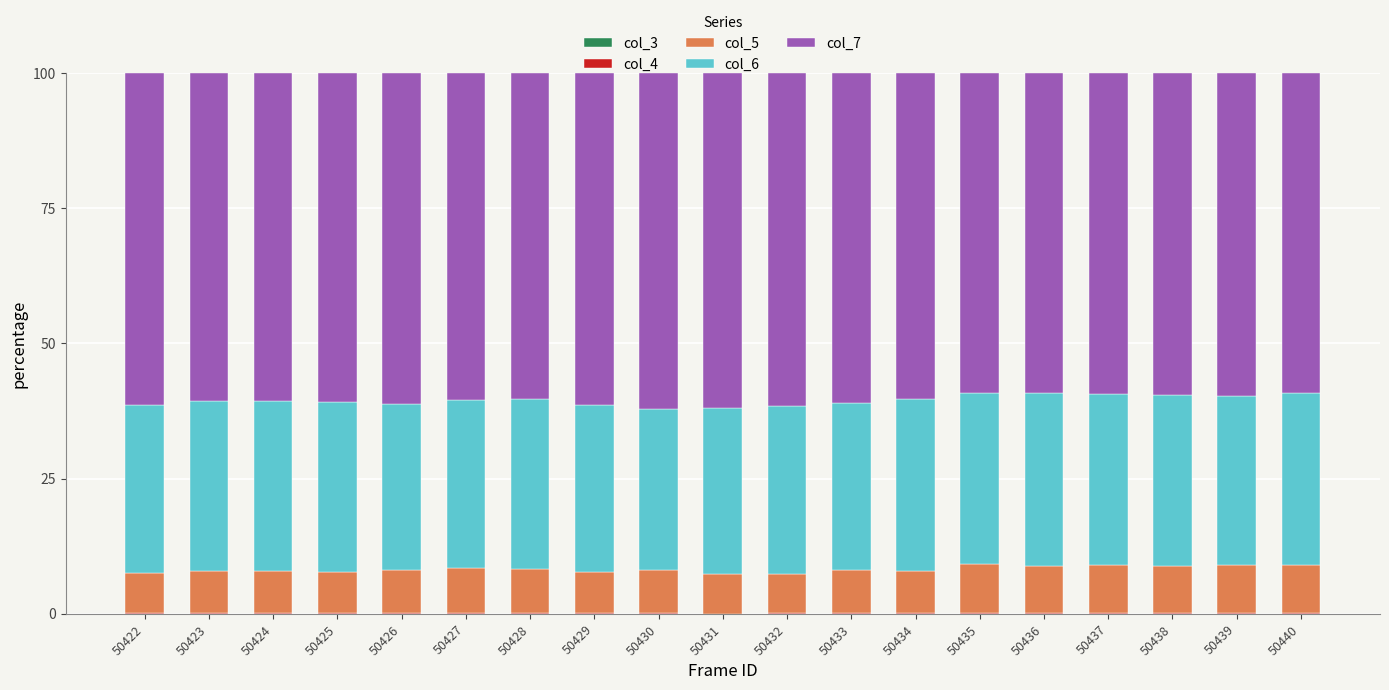

The col_5 series shows 15.0 at 50436. True or false?

False